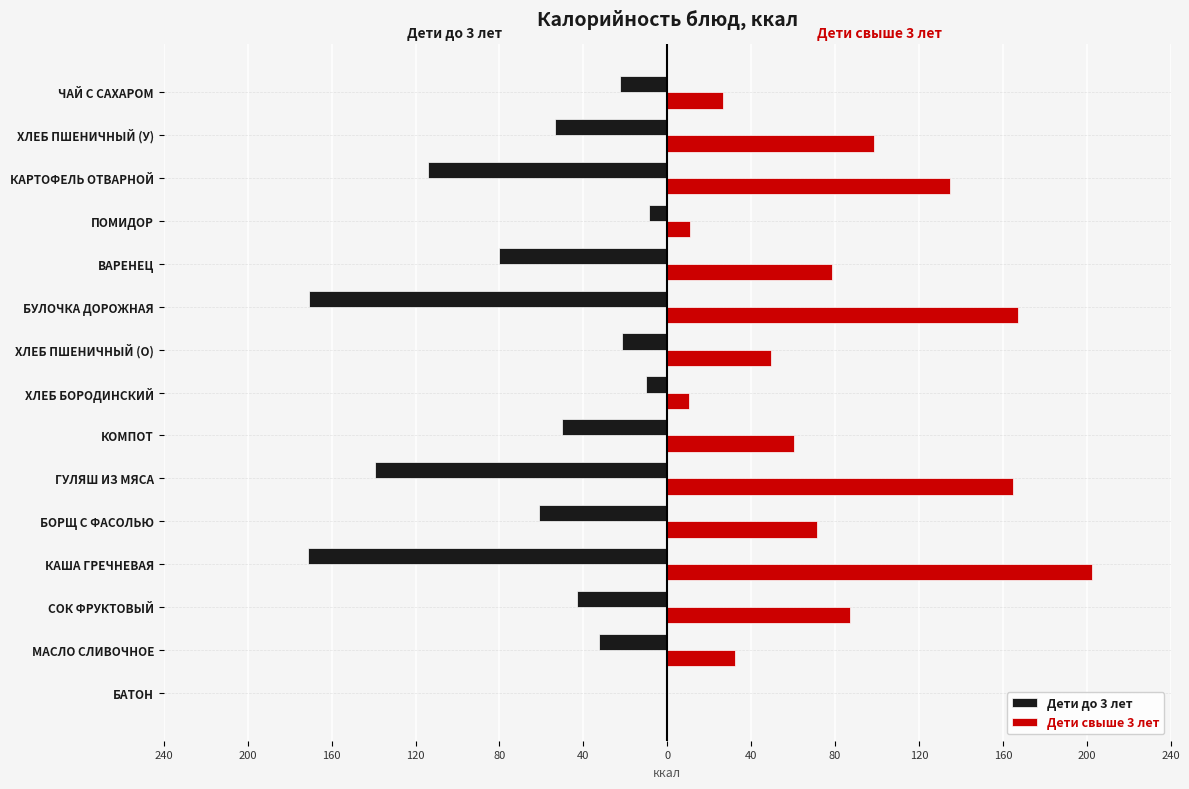

What are all the series names shown in the legend?

Дети до 3 лет, Дети свыше 3 лет